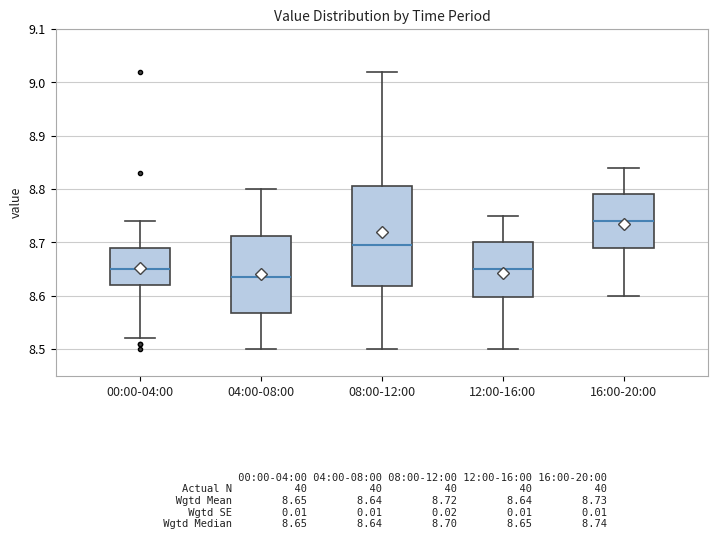

Which box is the tallest, from its lower edge to its upper edge?

08:00-12:00